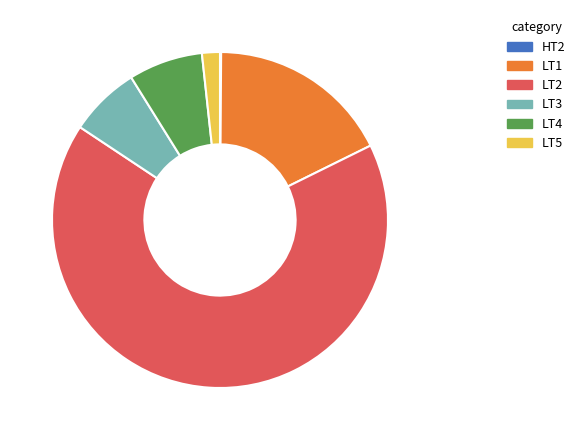

True or false: LT1 accounts for 18% of the total.

True